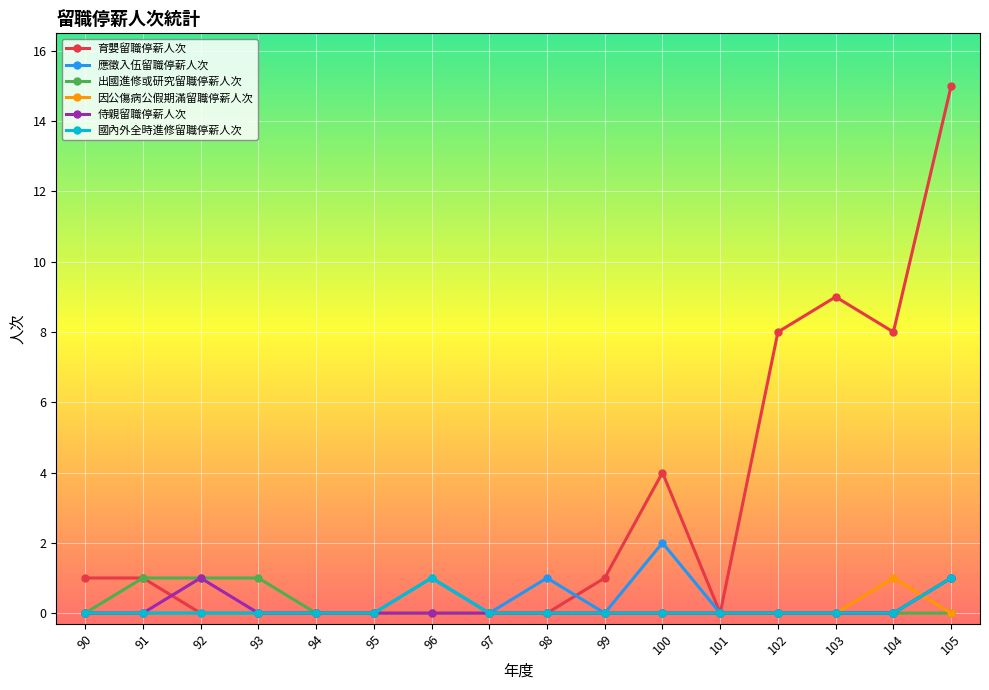

Count the 國內外全時進修留職停薪人次 values in the range 0 to 1.

16